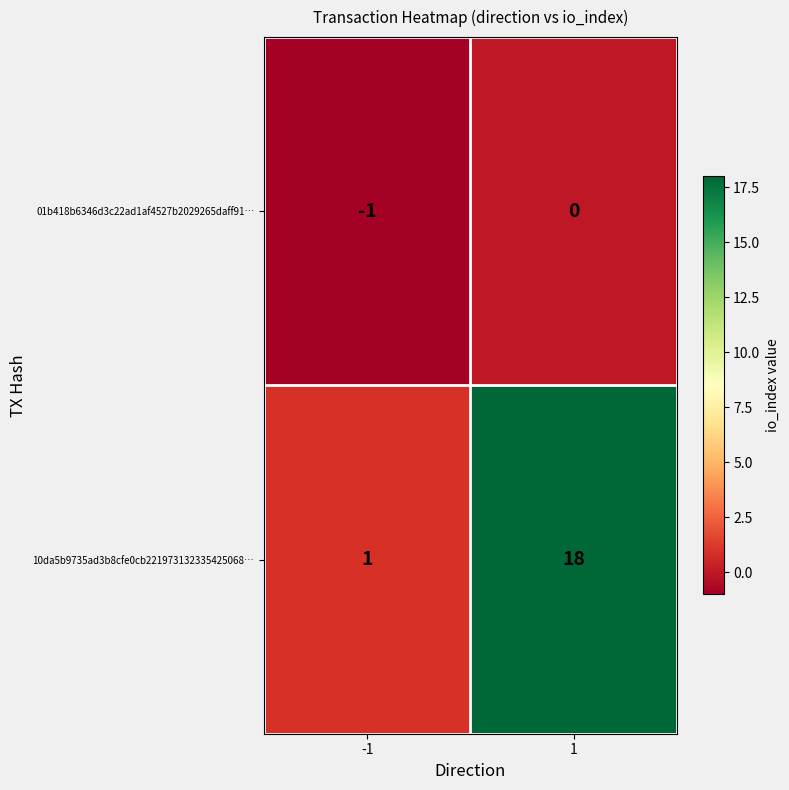

What is the sum of all 10da5b9735ad3b8cfe0cb221973132335425068… values?

19